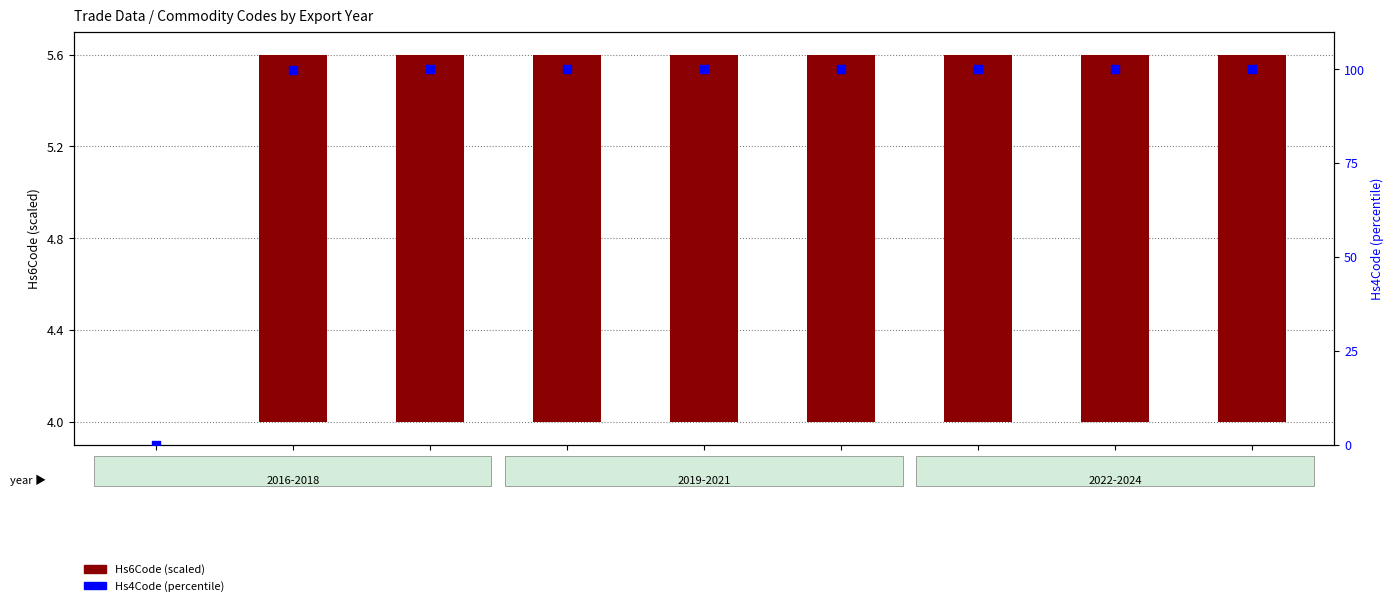

What are all the series names shown in the legend?

Hs6Code (scaled), Hs4Code (percentile)